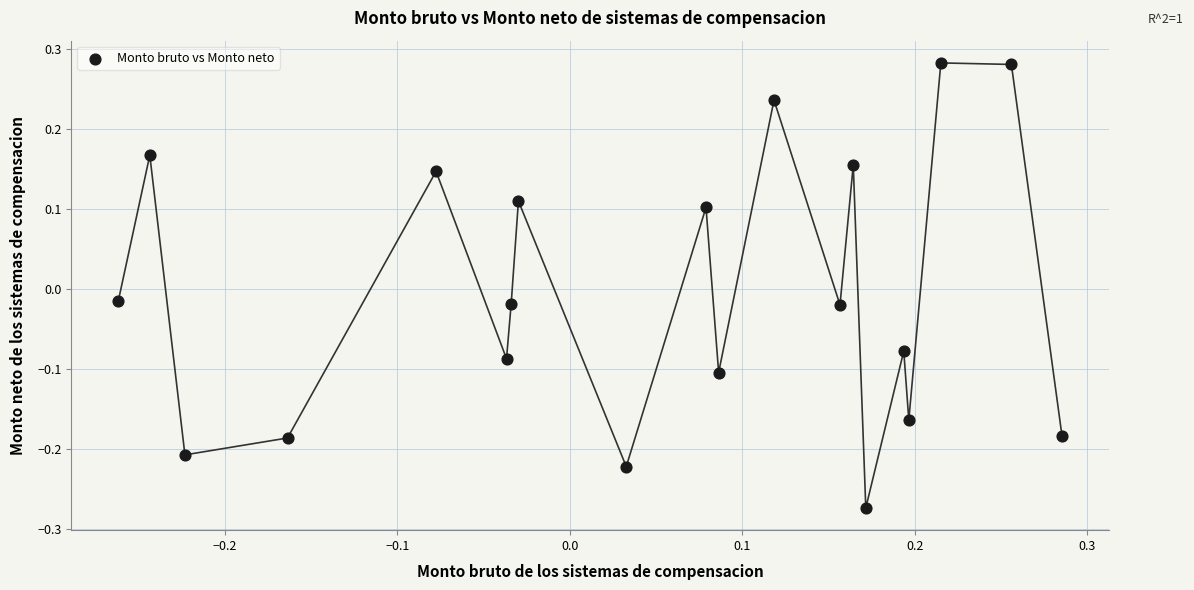

What is the range of Y values (max minus min)?

0.6